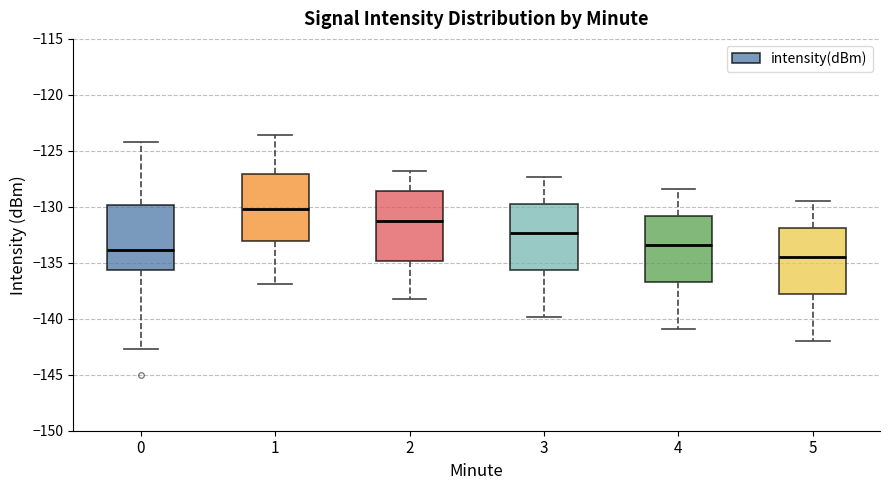

Where is the lower edge of the box at x = 4 on the y-axis? The values are not printed on the chart, so give them approximately, as read against the axis.

-136.5